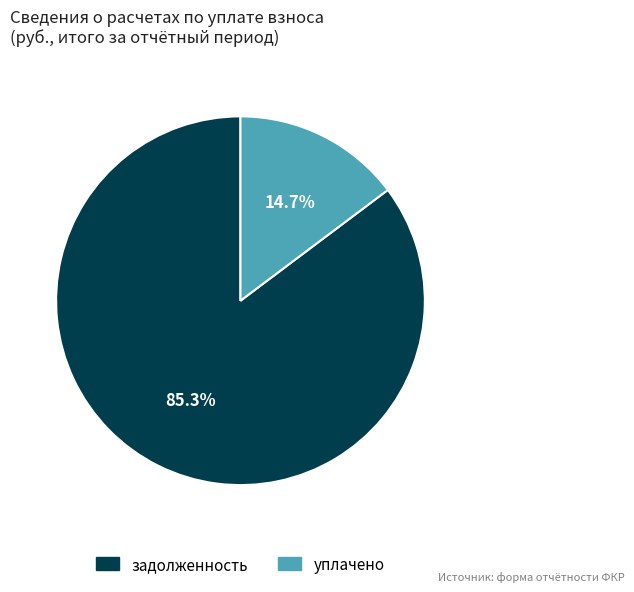

Is there any slice that represents more than half of the pie?

Yes